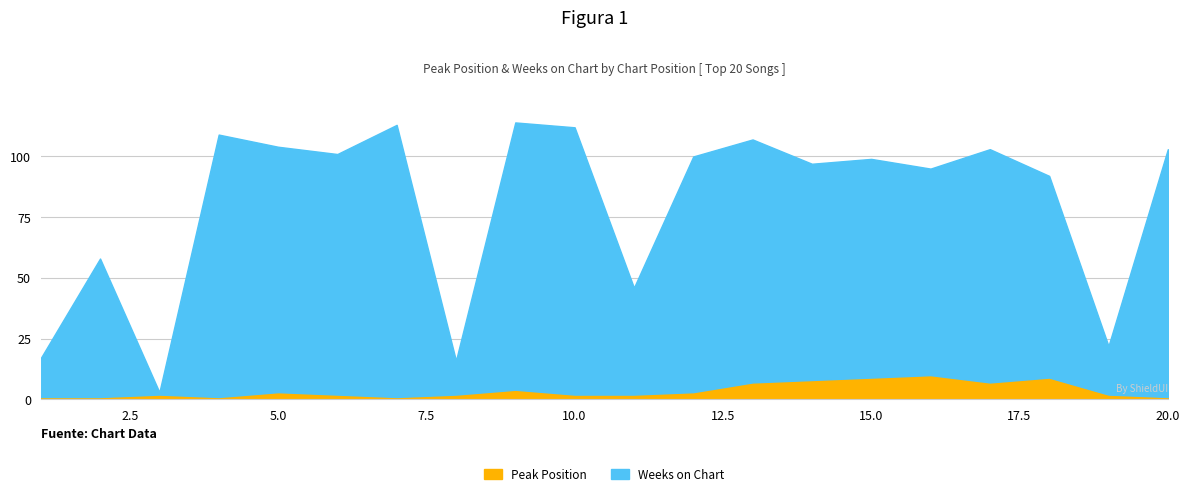

How many data points in Peak Position are less than 2?

5